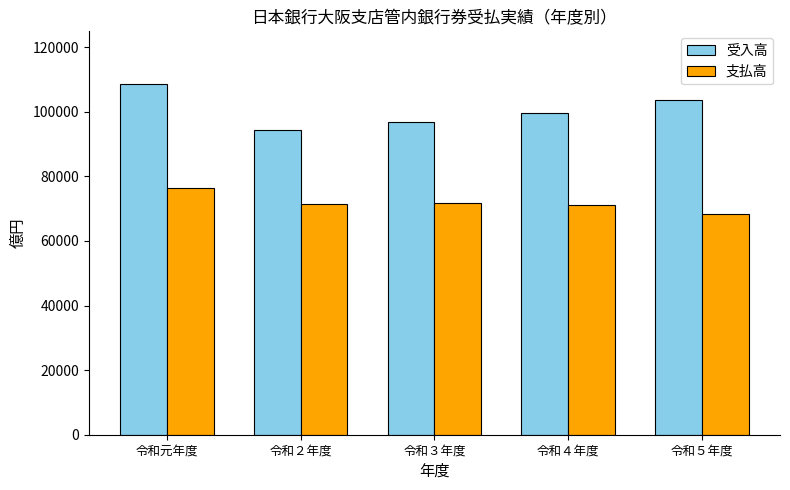

Which series has the widest spread of values?

受入高